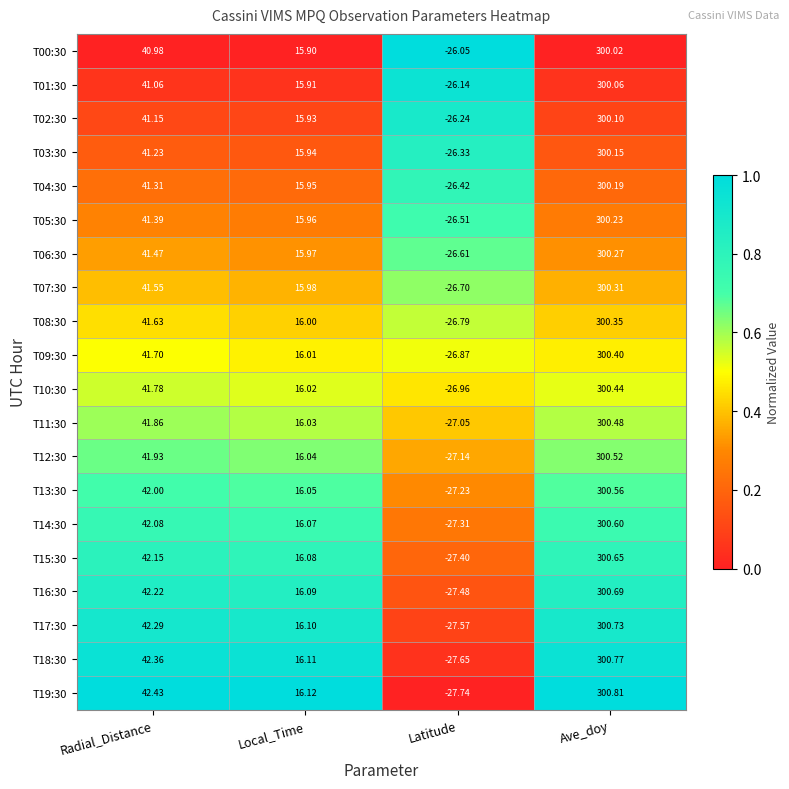

Rank the categories by T10:30 value from lowest to highest.

Latitude, Local_Time, Radial_Distance, Ave_doy